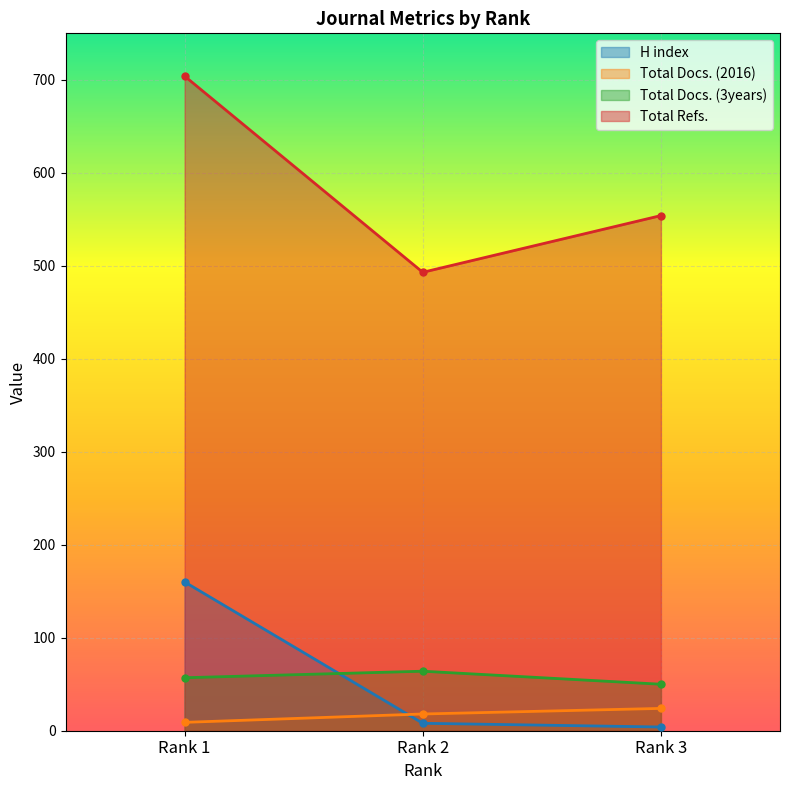

What is the maximum value for Total Docs. (3years)?

64